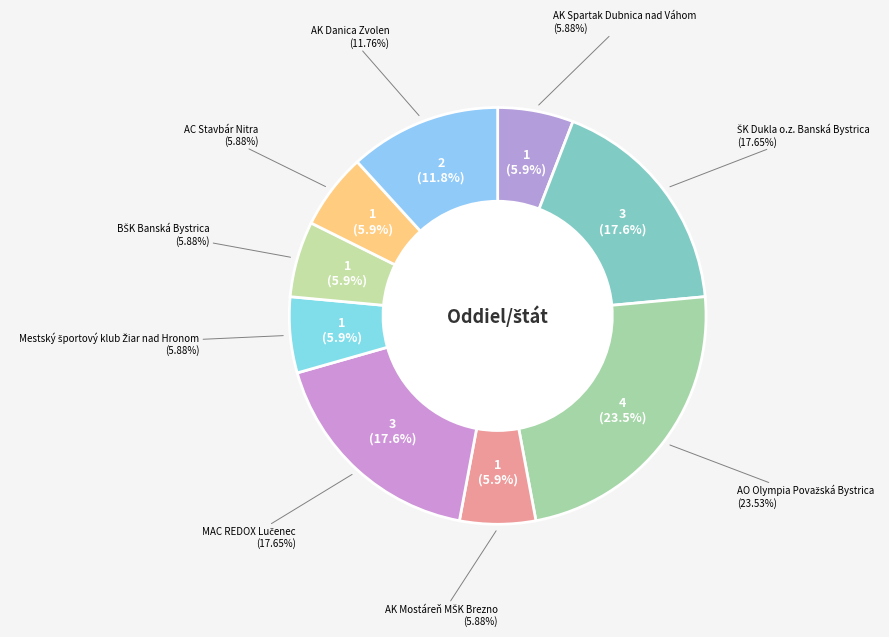

To the nearest percent, what is the difference between the largest and smallest slice percentages?

18%